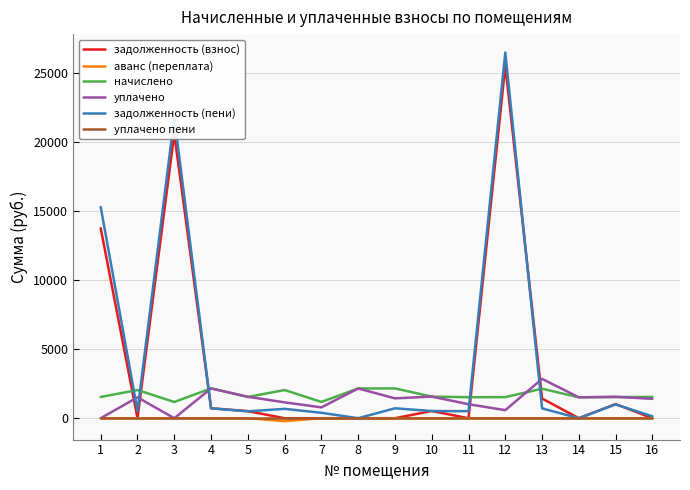

Which series has the widest spread of values?

задолженность (пени)